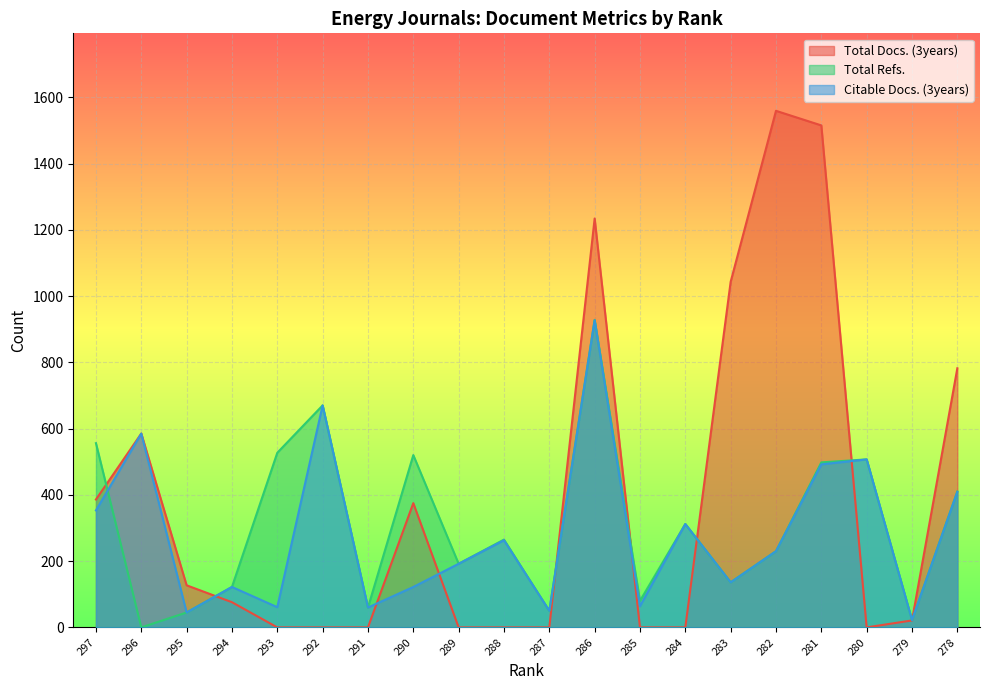

What is the sum of all Citable Docs. (3years) values?

5622